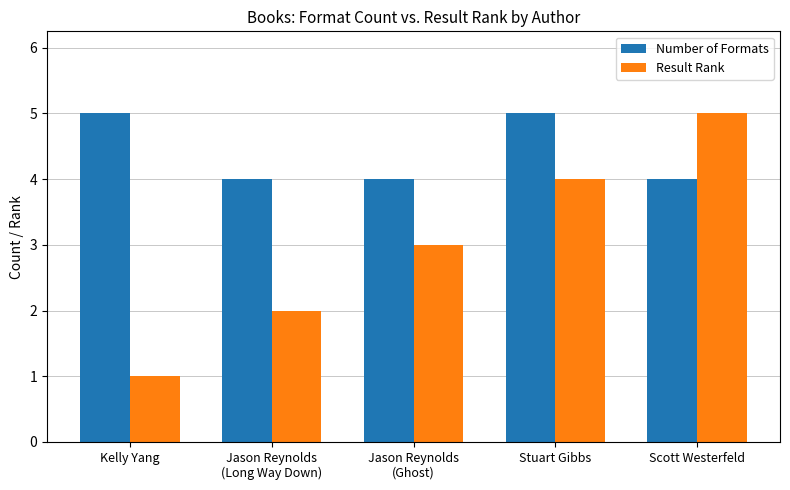

What is the difference between the Result Rank values at Kelly Yang and Scott Westerfeld?

4